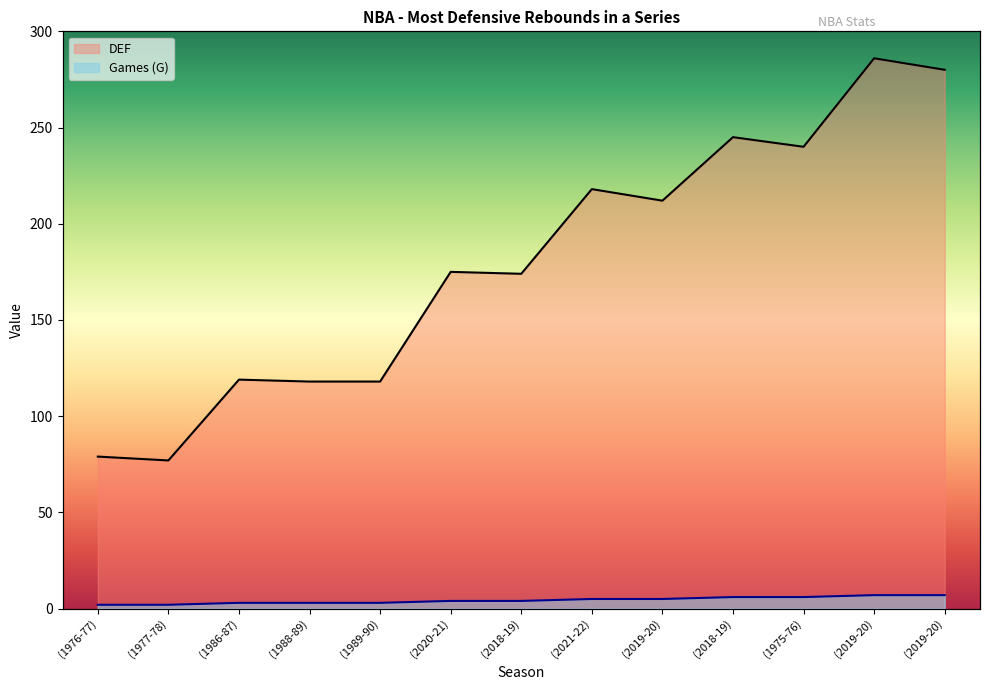

Reading right to left, extract all data points from this chart.

Games (G): 7	7	6	6	5	5	4	4	3	3	3	2	2
DEF: 280	286	240	245	212	218	174	175	118	118	119	77	79